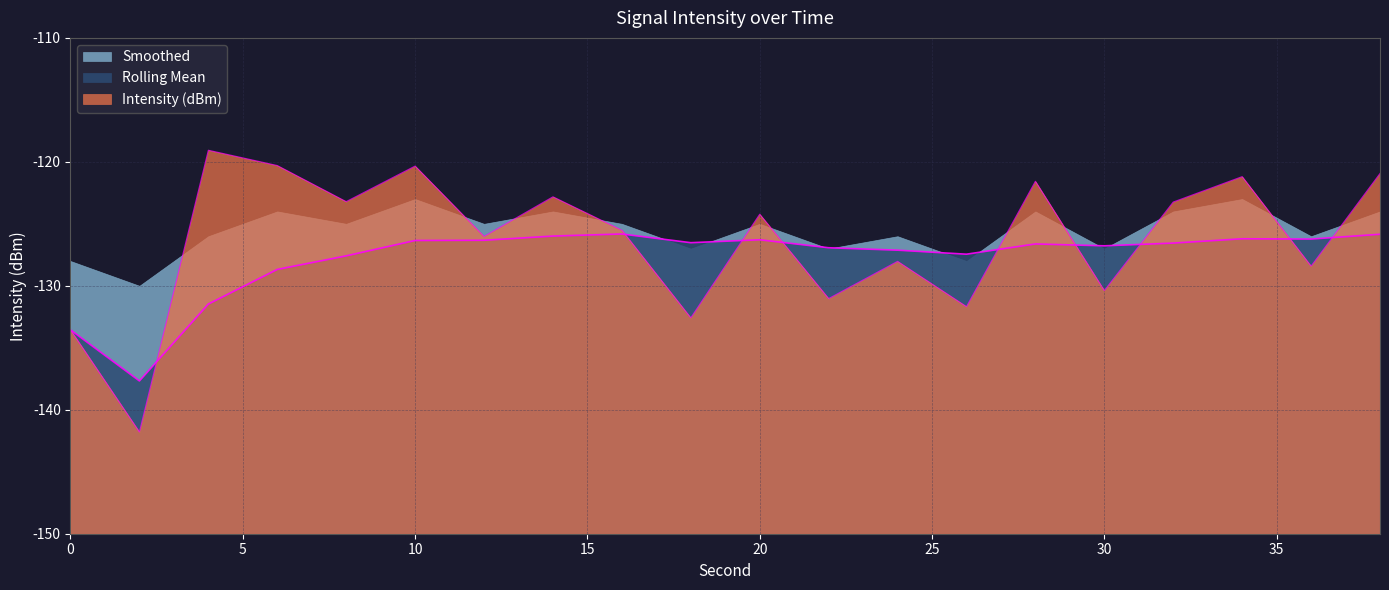

Rank the categories by Intensity (dBm) value from lowest to highest.

2, 0, 18, 26, 22, 30, 36, 24, 12, 16, 20, 32, 8, 14, 28, 34, 38, 10, 6, 4